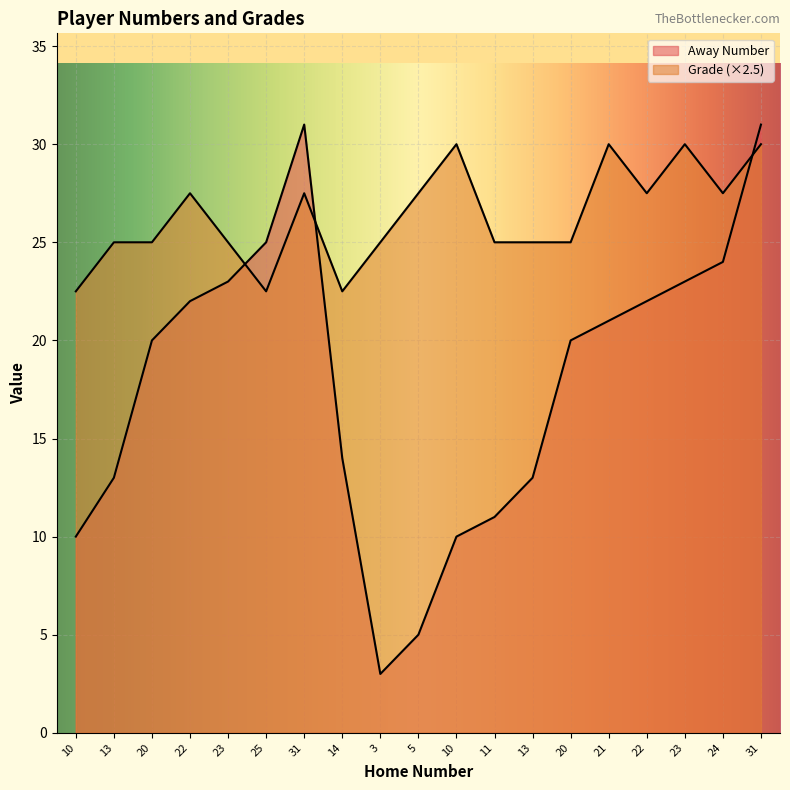

At which label is Grade closest to 26?

13